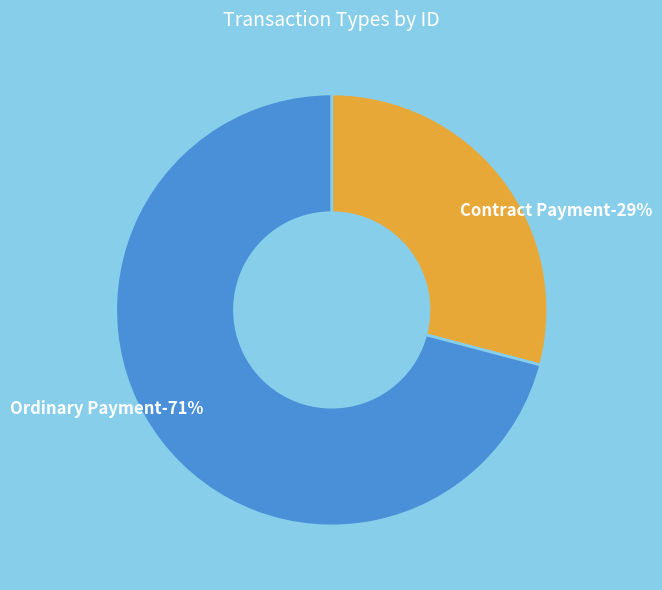

Does Ordinary Payment represent more than half of the total?

Yes